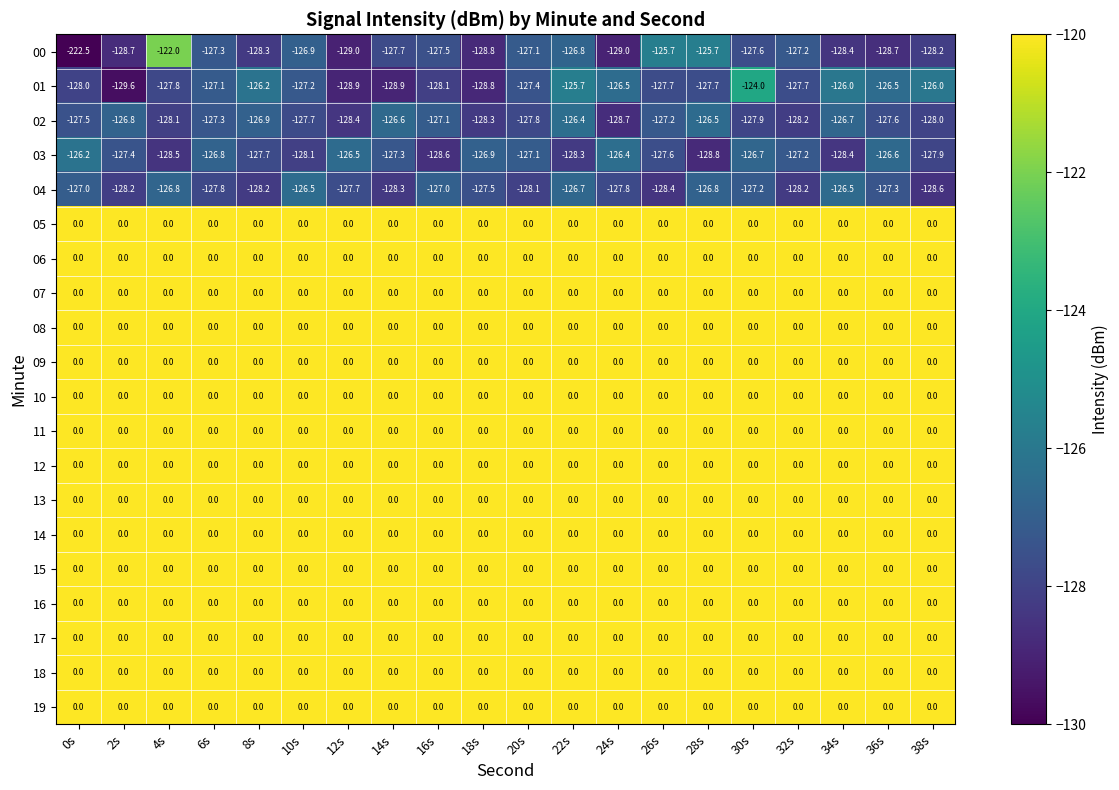

The 14 series shows 0.0 at 26s. True or false?

True